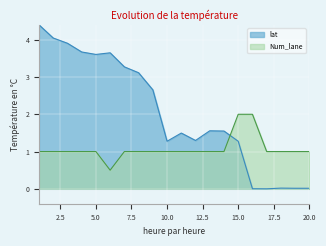

Where is the first local minimum for Num_lane?

6